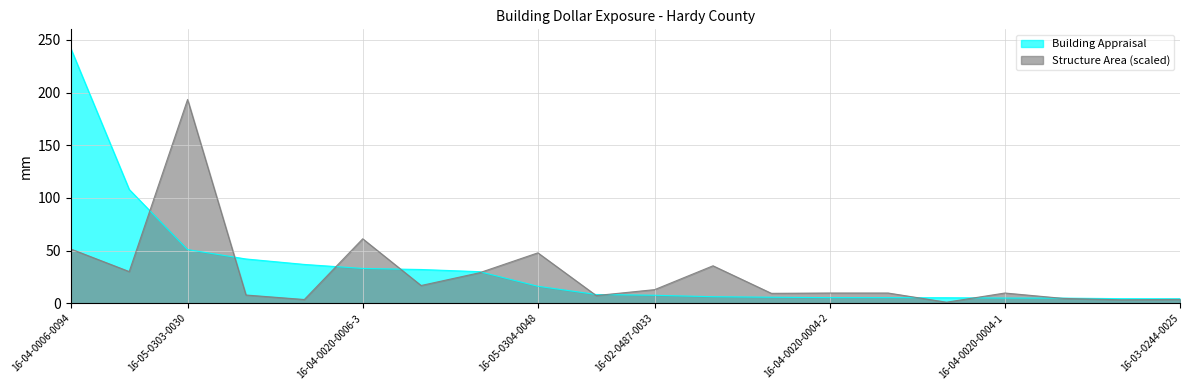

At how many categories does at least one series exceed 136?

2